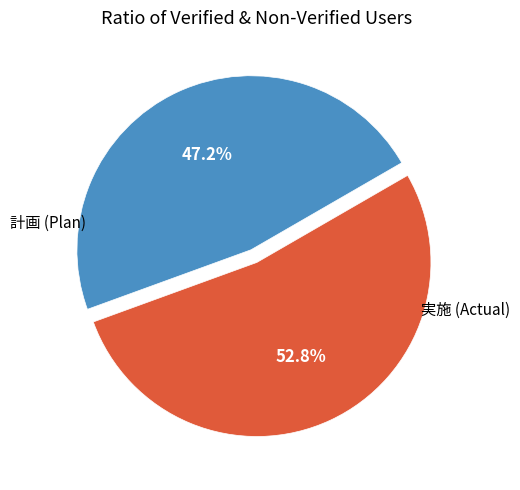

Is there a majority slice in this chart?

Yes